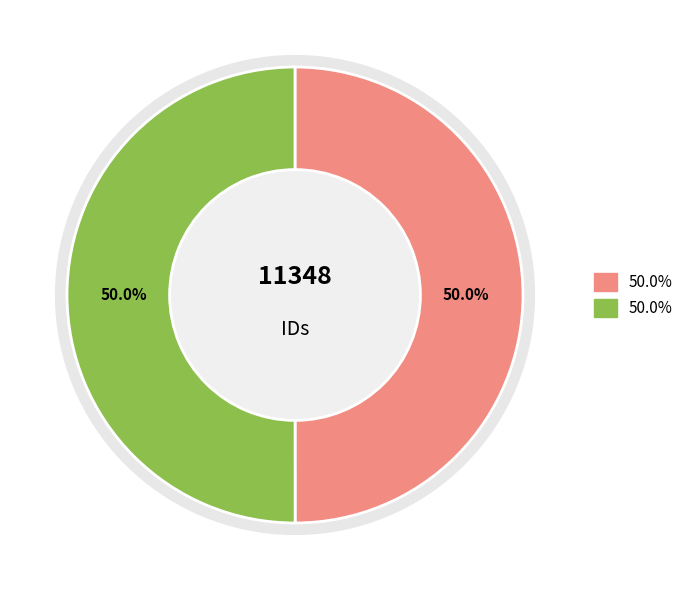

True or false: NEB 25.47-7 accounts for 50% of the total.

True